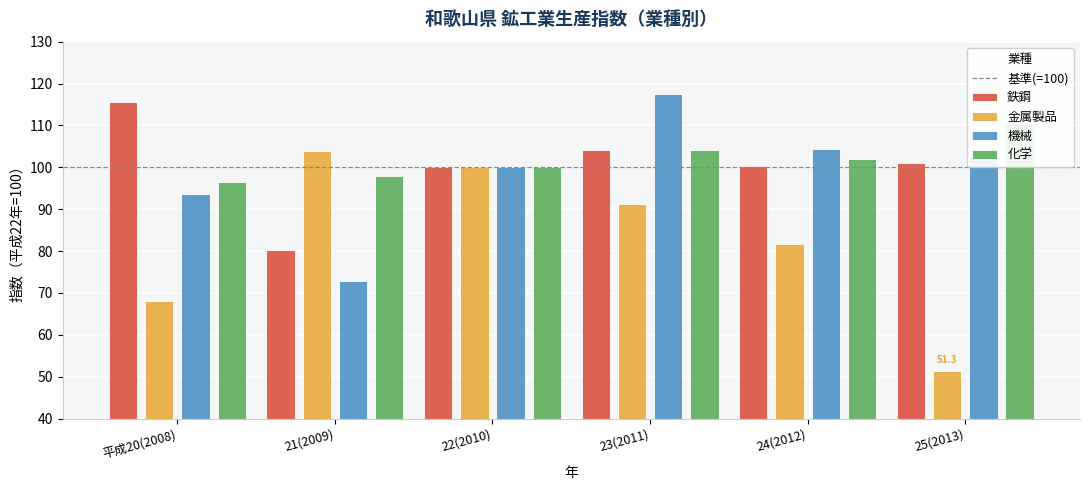

Reading left to right, list all the values displayed in this chart.

鉄鋼: 115.5	80.2	100.0	104.2	100.3	101.0
金属製品: 68.2	103.9	100.0	91.3	81.6	51.3
機械: 93.7	72.9	100.0	117.6	104.4	102.7
化学: 96.6	97.9	100.0	104.2	101.9	110.4